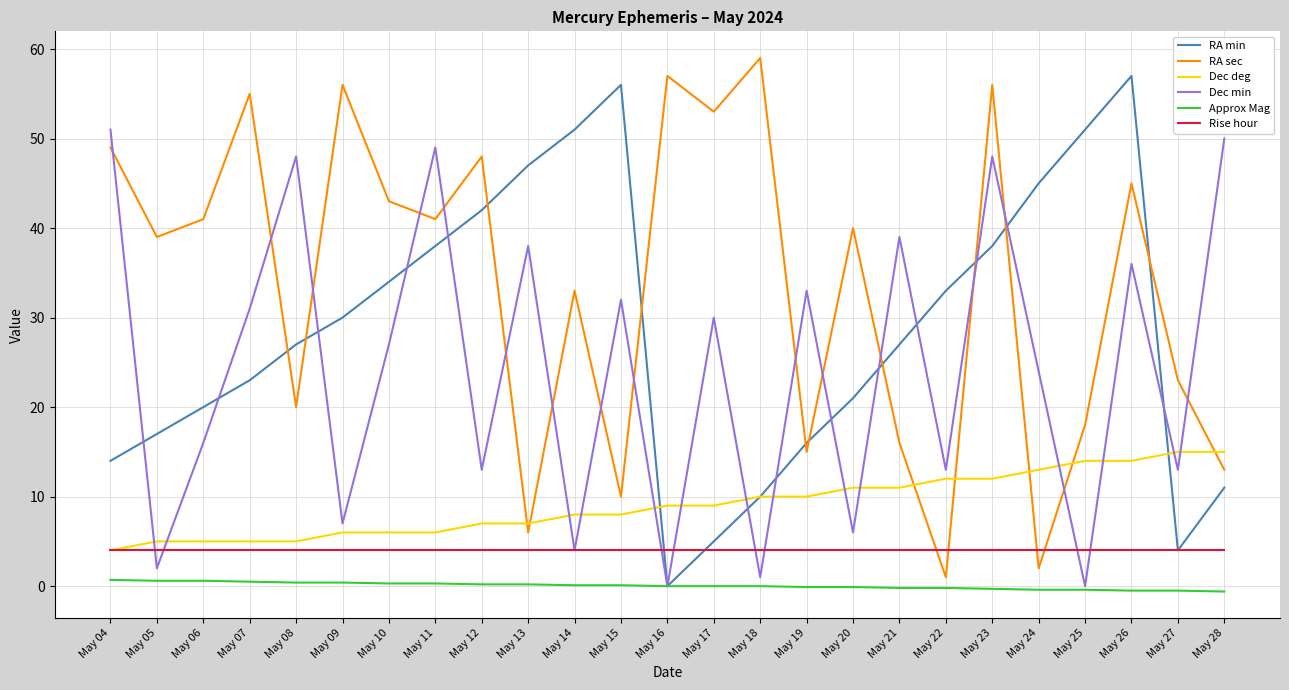

Which series has the largest total across all categories?

RA sec